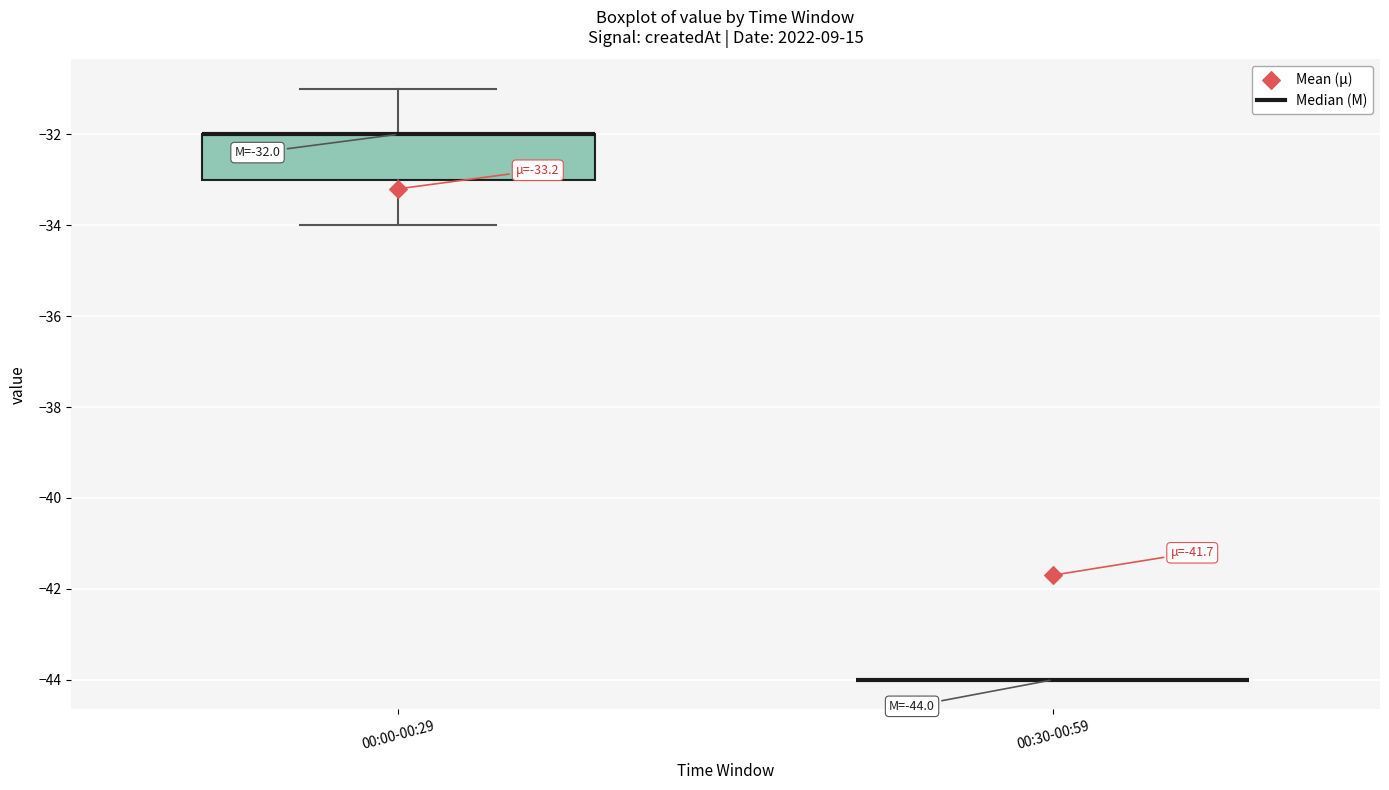

Which box is the tallest, from its lower edge to its upper edge?

00:00-00:29